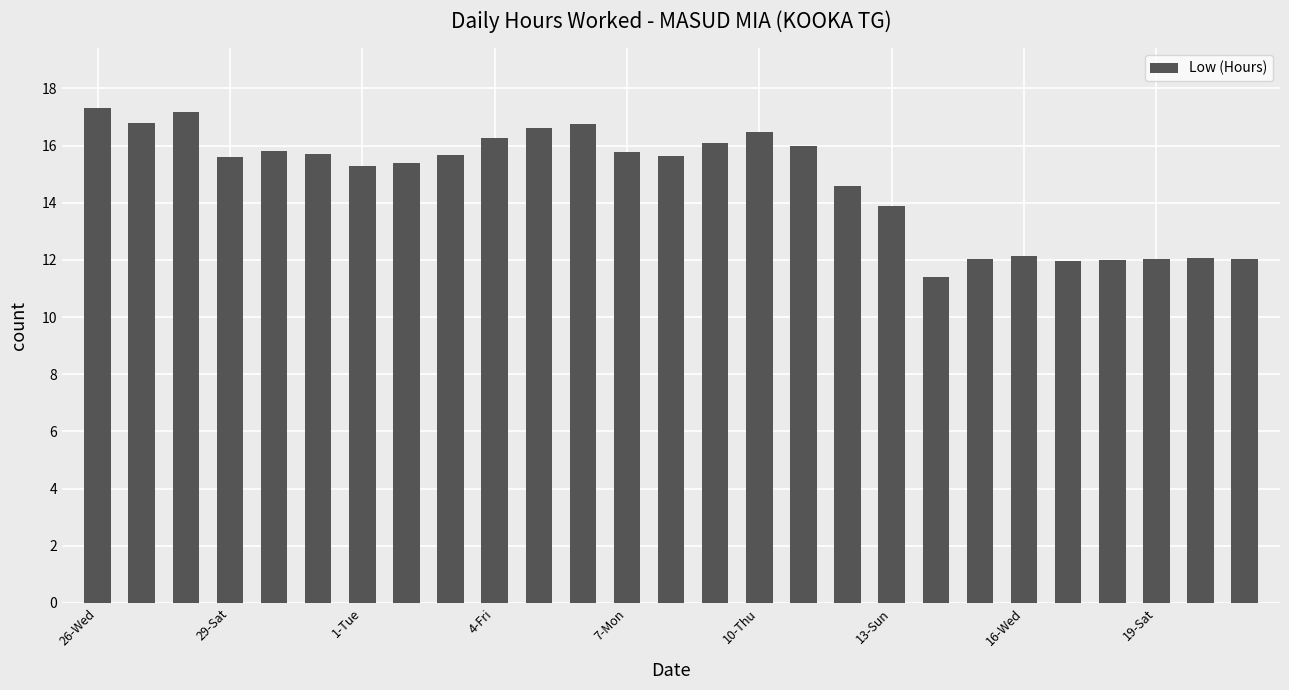

What is the smallest value displayed?

11.4